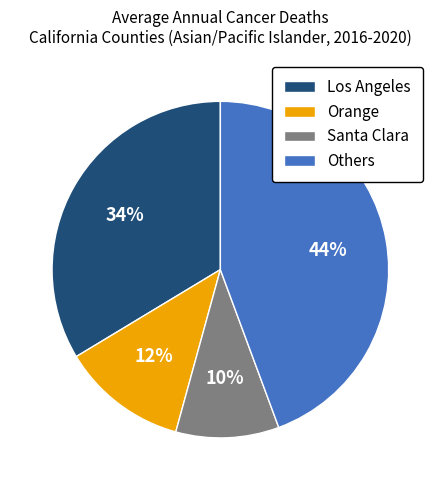

Does any single category account for the majority?

No